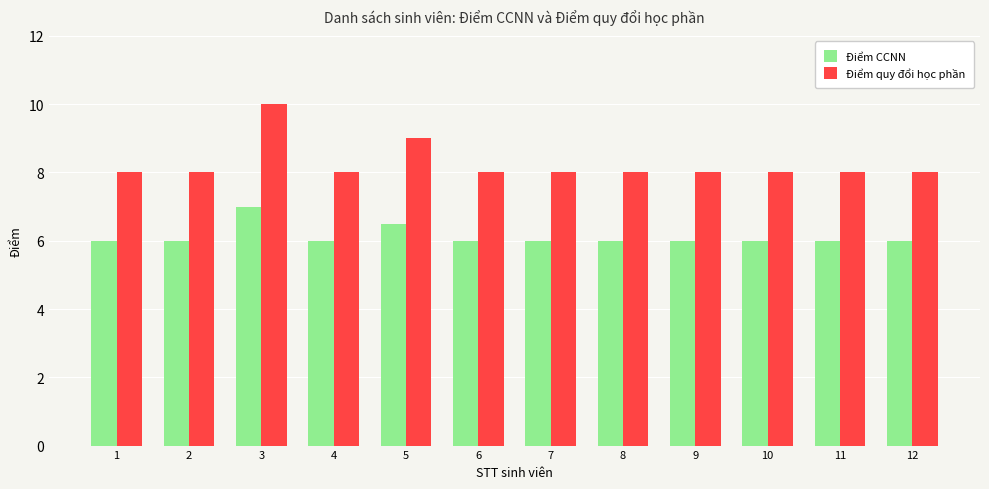

What is the lowest value of the Điểm CCNN series?

6.0